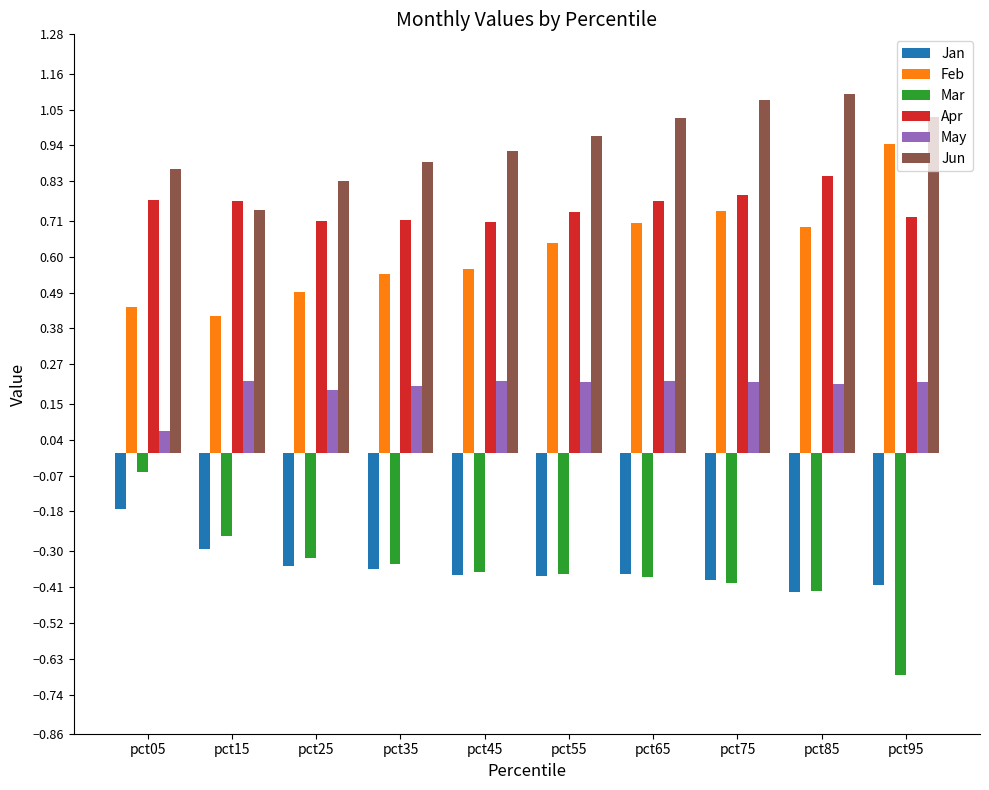

What are all the series names shown in the legend?

Jan, Feb, Mar, Apr, May, Jun